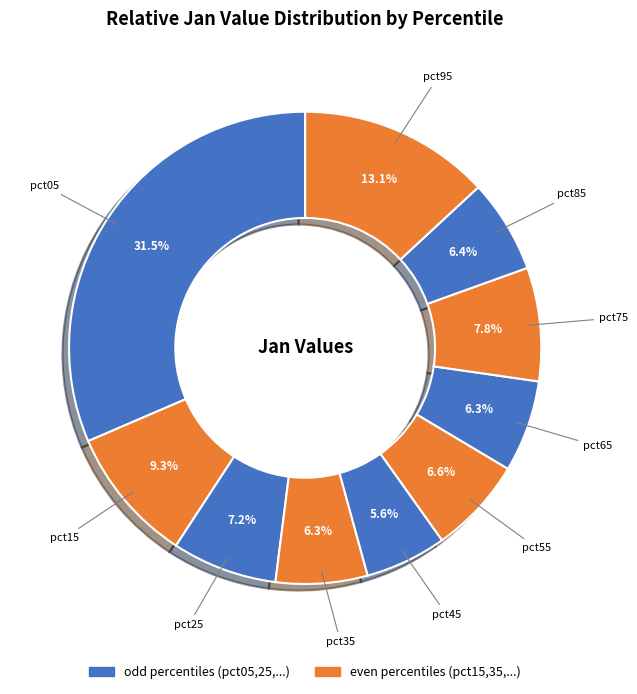

Count the number of slices in the pie.

10